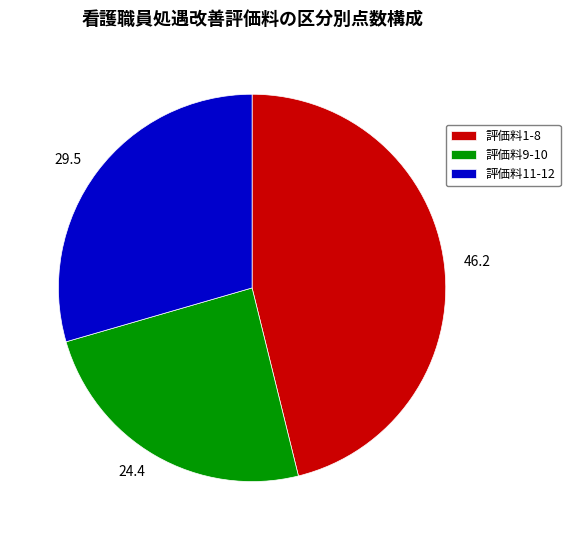

Is it true that 46.2 is 32% of the pie?

False